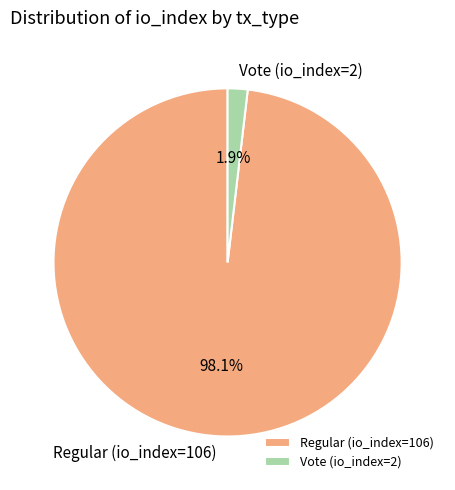

Which has a higher value, Regular (io_index=106) or Vote (io_index=2)?

Regular (io_index=106)